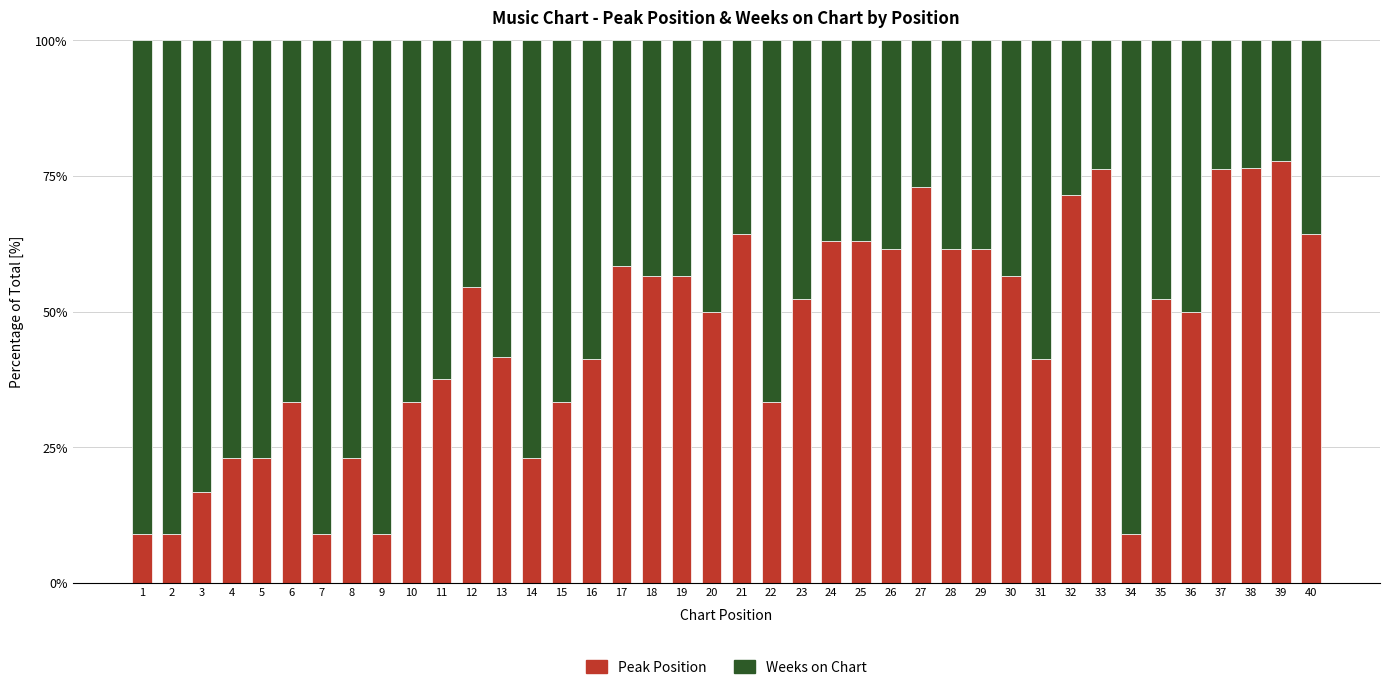

What is the value of the Peak Position bar at the 36th from the left?

50.0